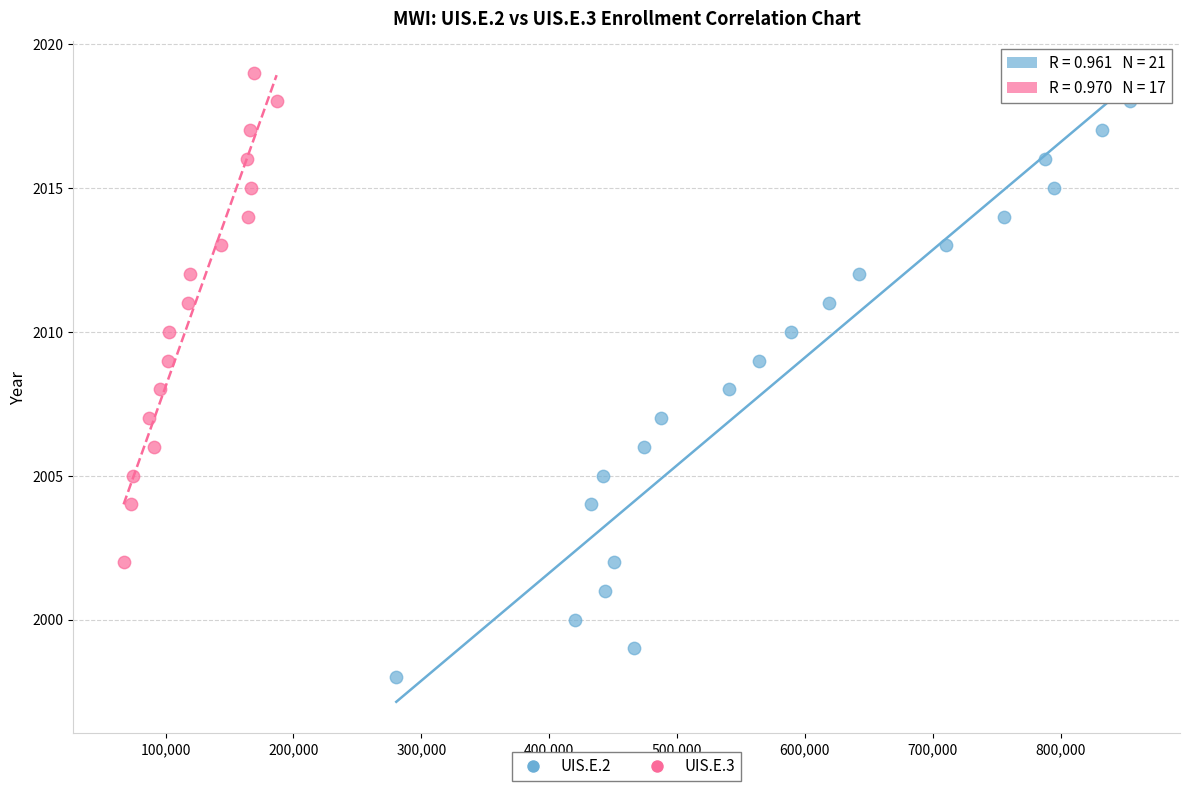

Which series has the widest spread of Y values?

UIS.E.2